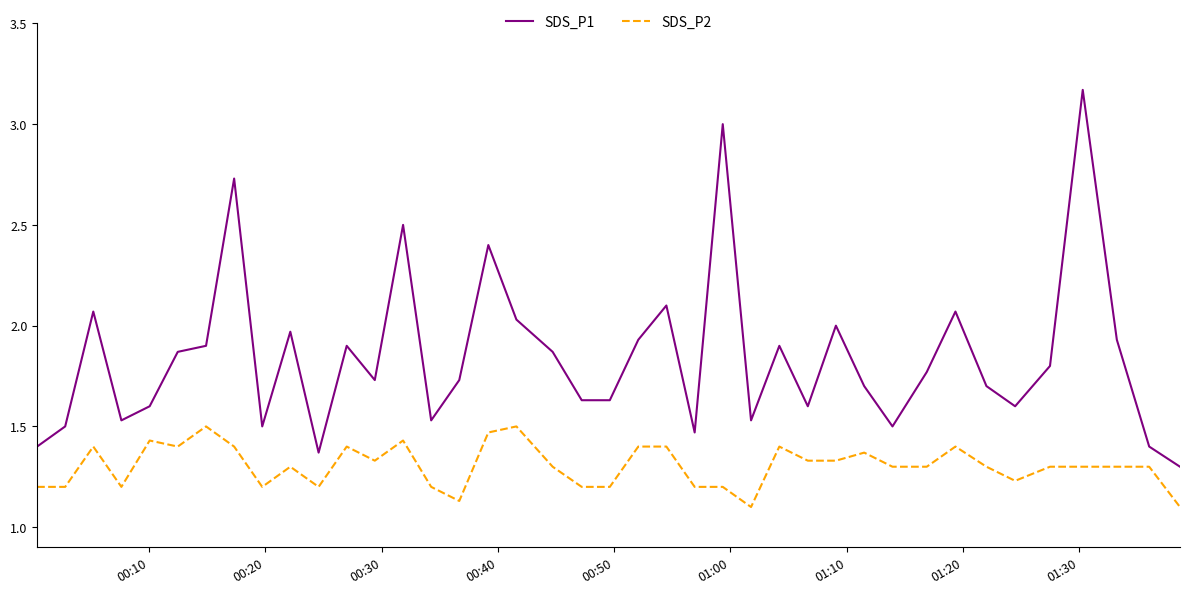

Which series has the largest range (max minus min)?

SDS_P1